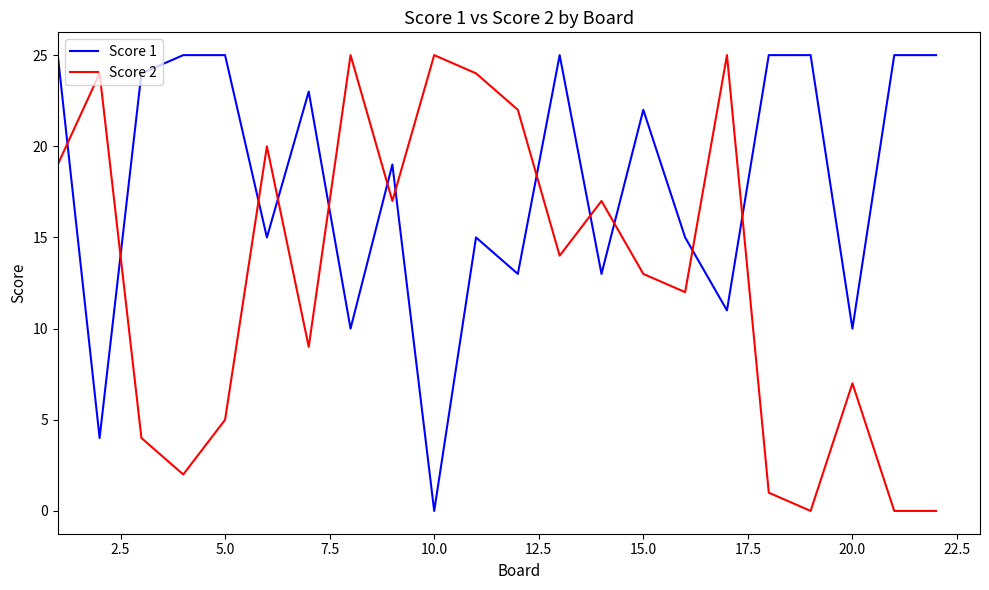

What is the sum of all Score 2 values?

285